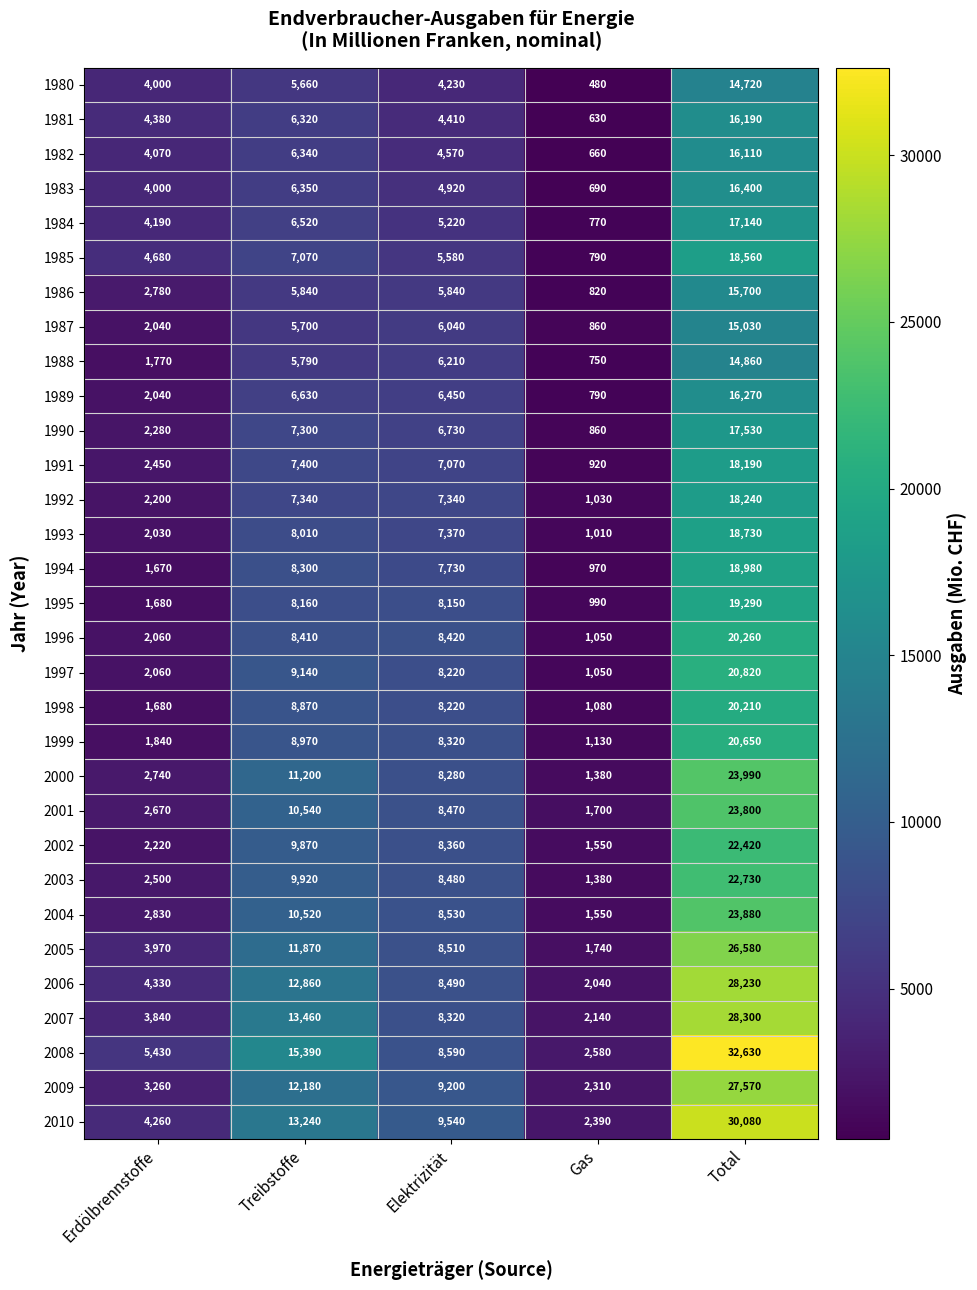

Which series has the largest range (max minus min)?

2008